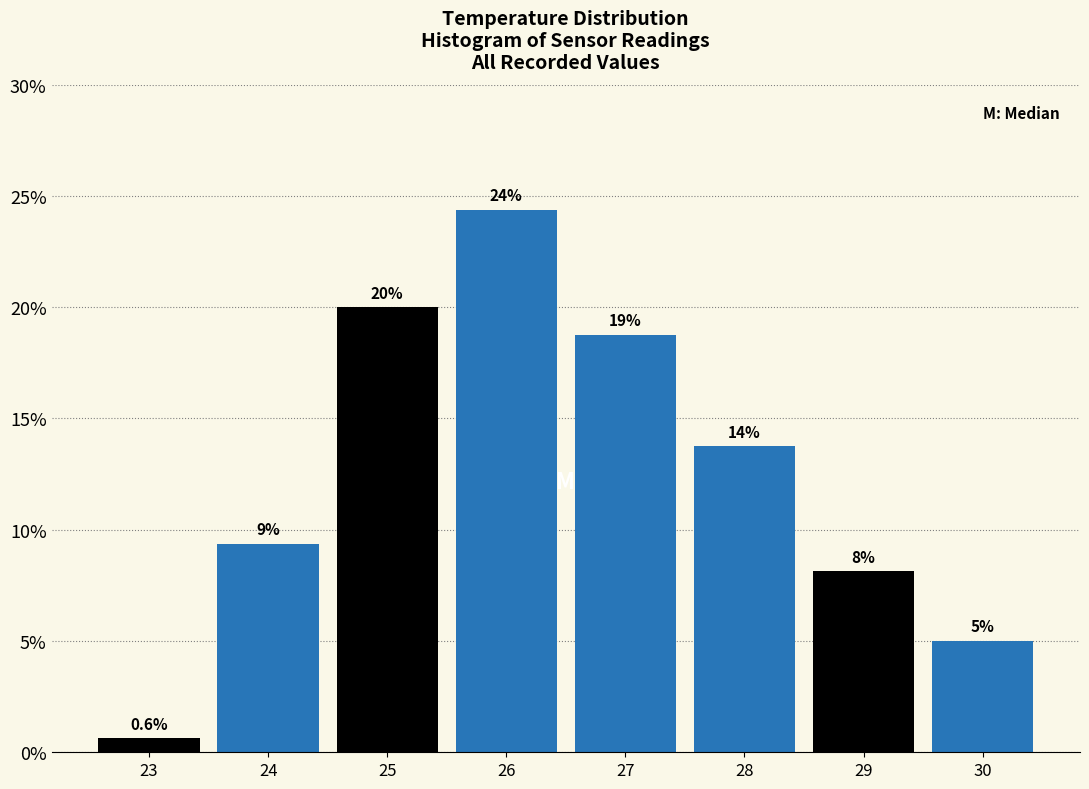

Are the bars horizontal?

No